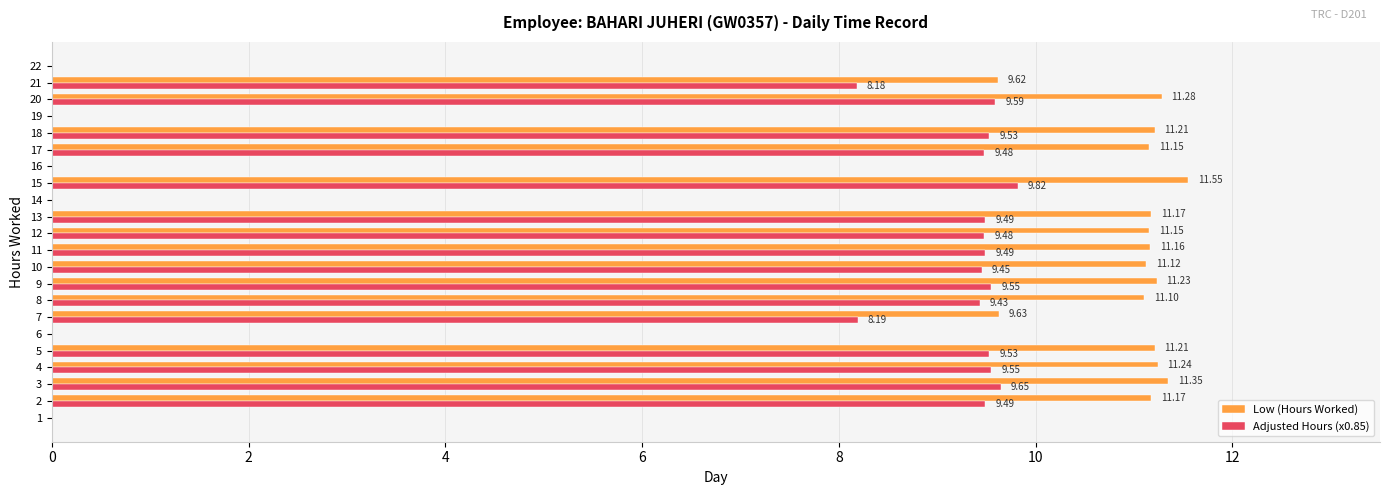

Which category has the highest value across all series?

15